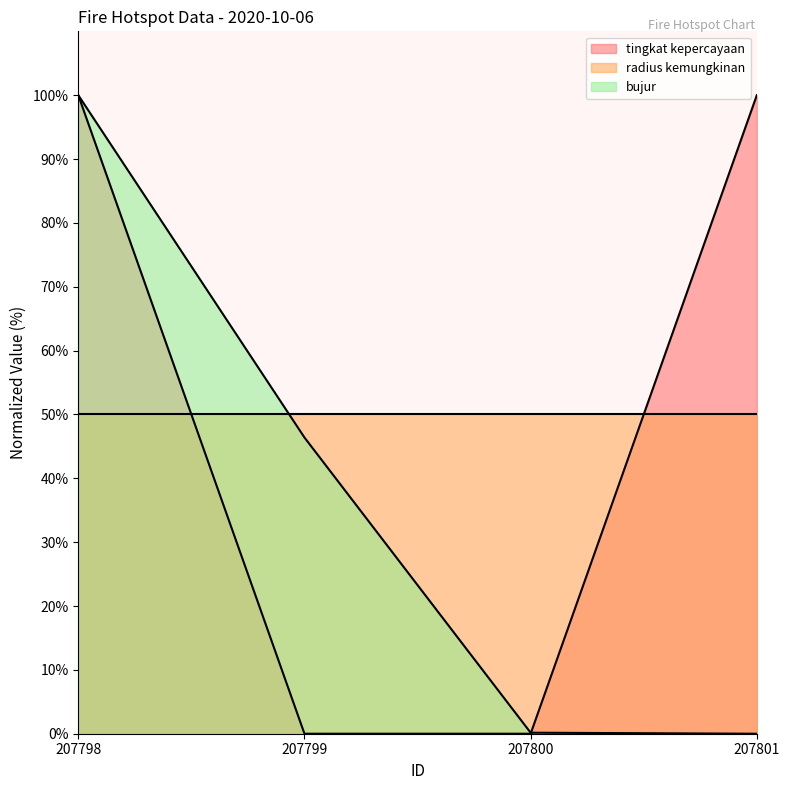

At how many categories does at least one series exceed 15?

4